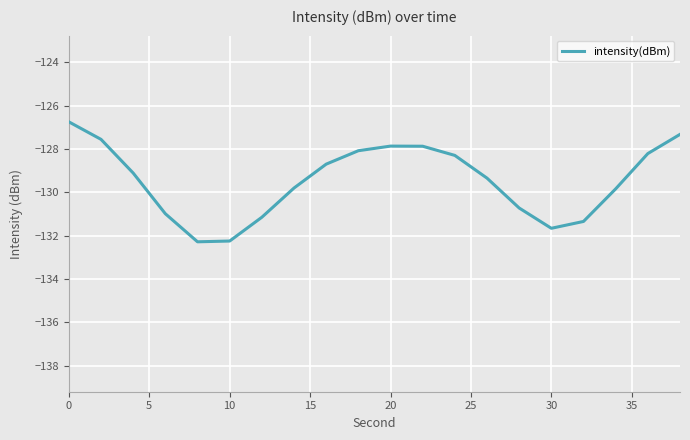

What is the maximum value shown in the chart?

-126.7